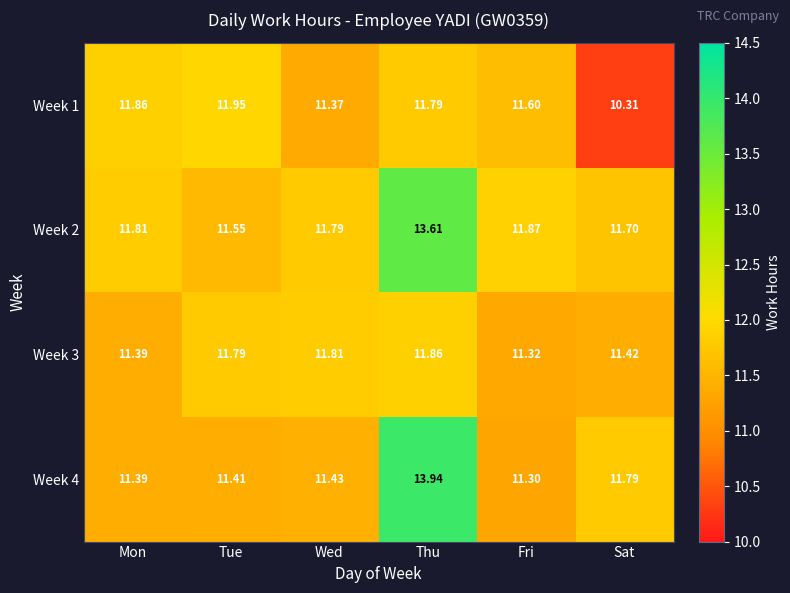

What is the total value across all series at Thu?

51.2